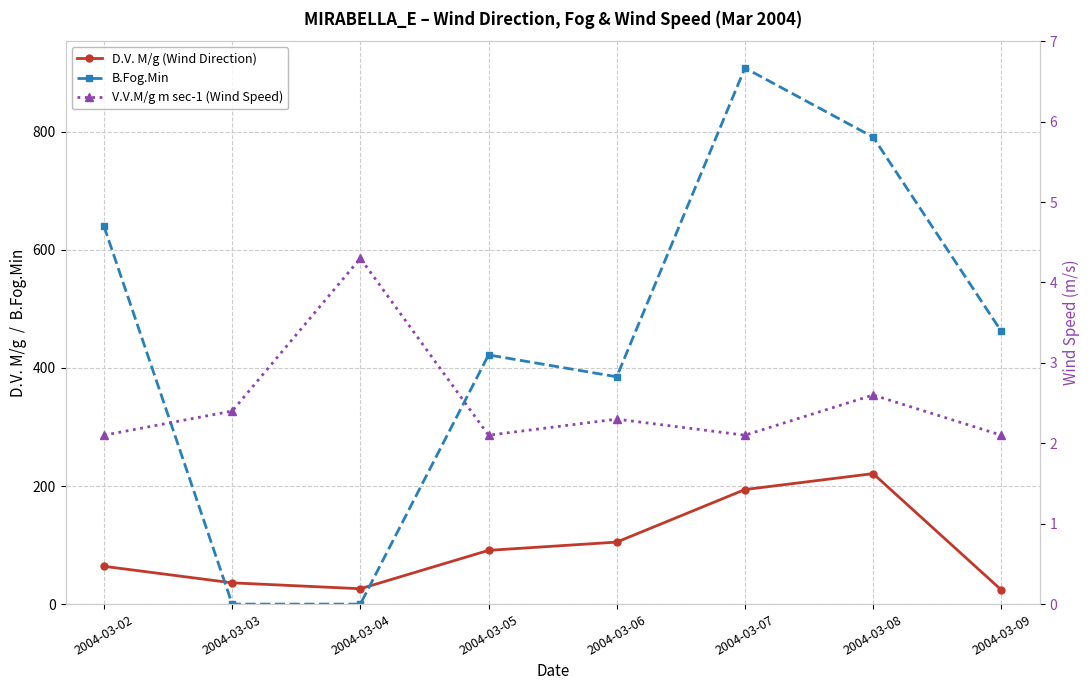

Which series has the largest total across all categories?

B.Fog.Min